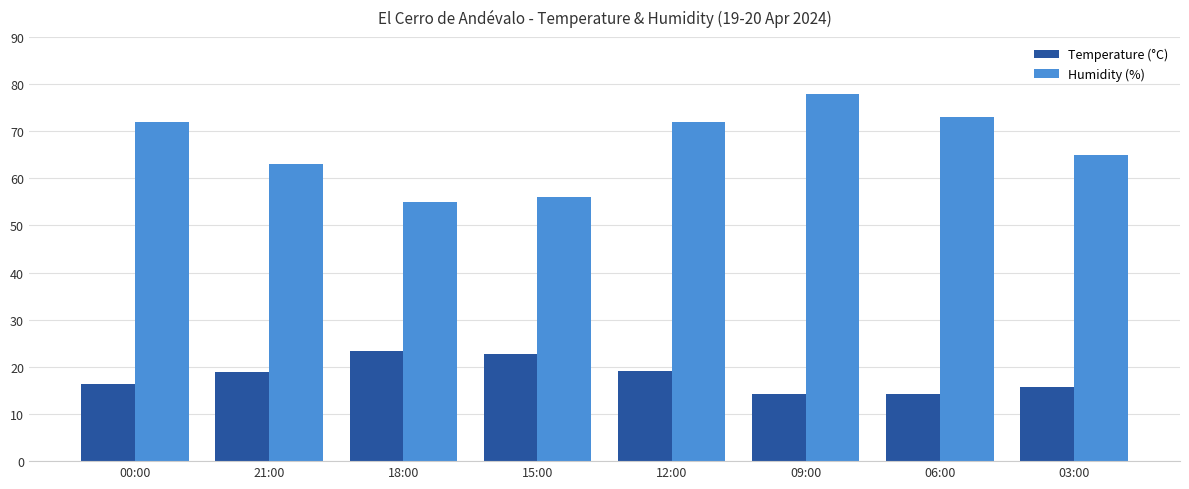

Which category has the lowest value in the Humidity (%) series?

18:00